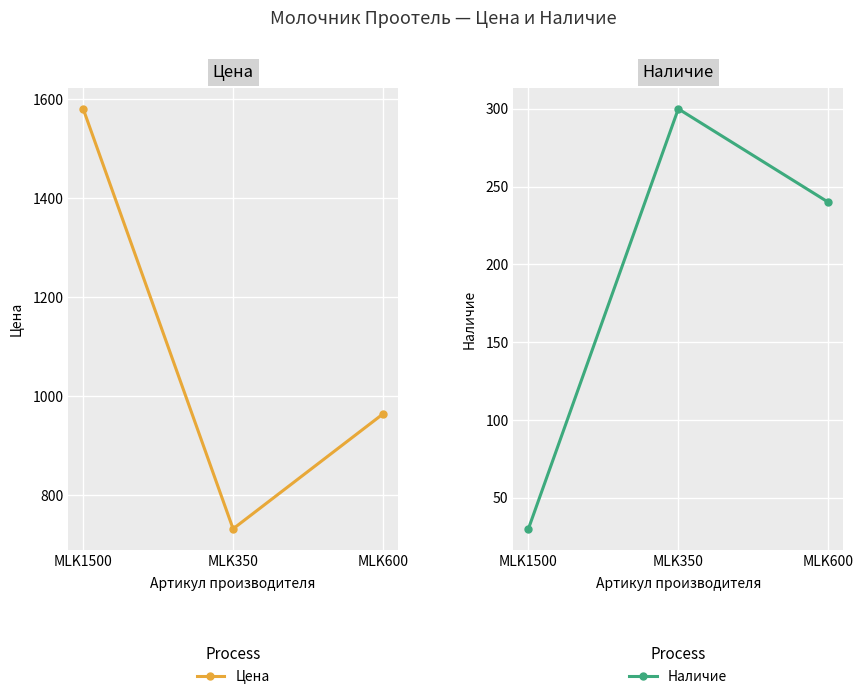

Between MLK350 and MLK600, which series saw the biggest shift?

Цена